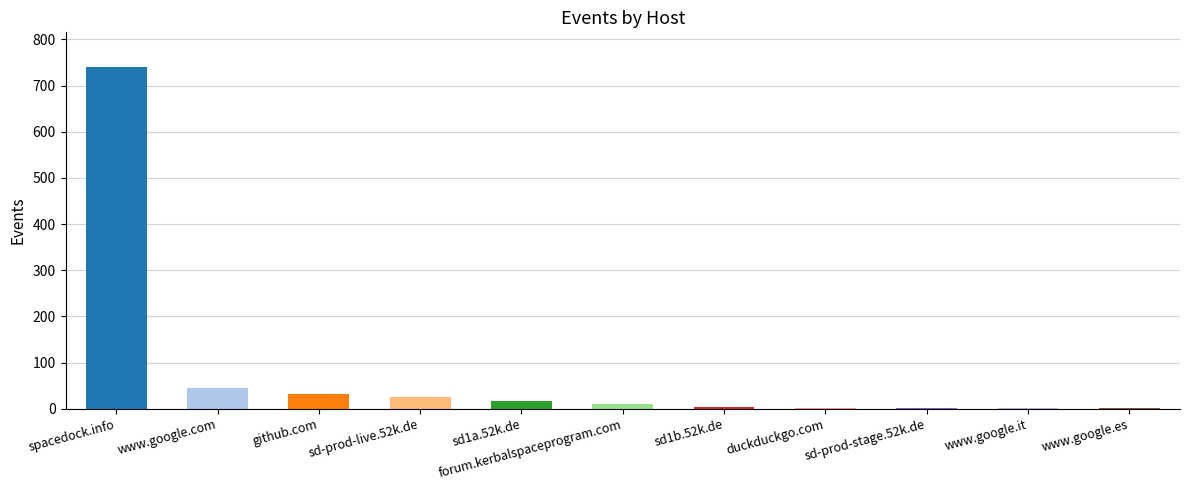

What is the change in value from spacedock.info to www.google.com?

-695